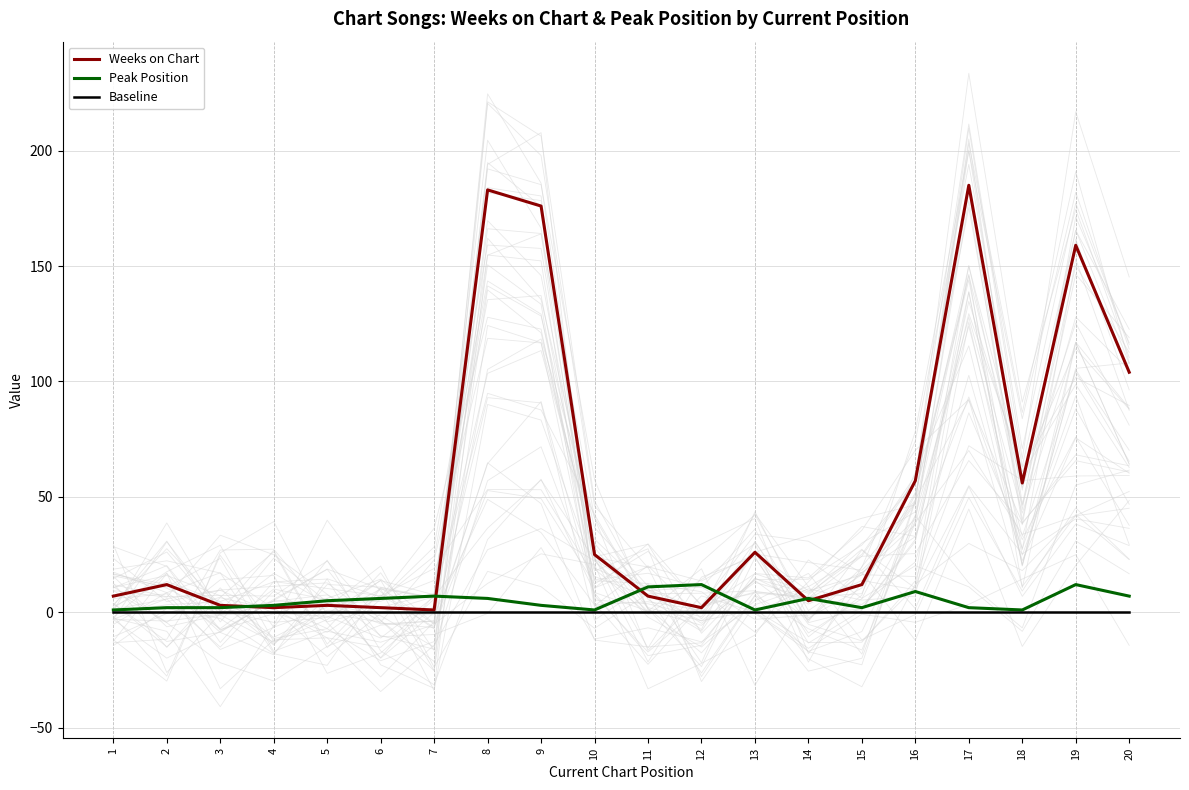

Which category has the highest value in the Peak Position series?

12